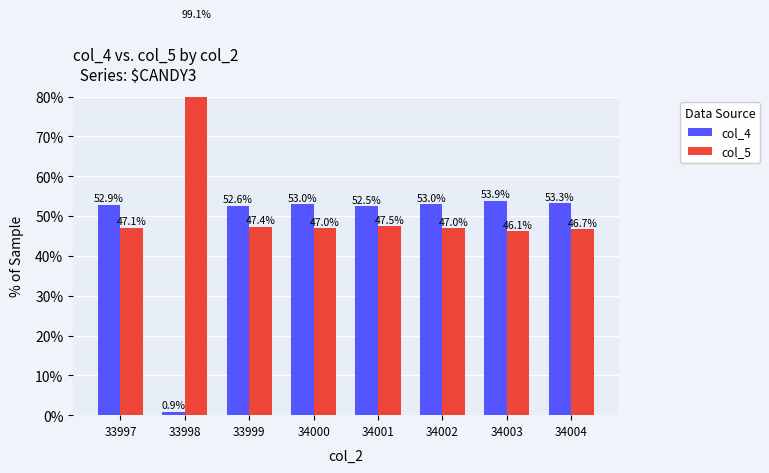

Reading right to left, list all the values displayed in this chart.

col_4: 53.3	53.9	53.0	52.5	53.0	52.6	0.9	52.9
col_5: 46.7	46.1	47.0	47.5	47.0	47.4	99.1	47.1